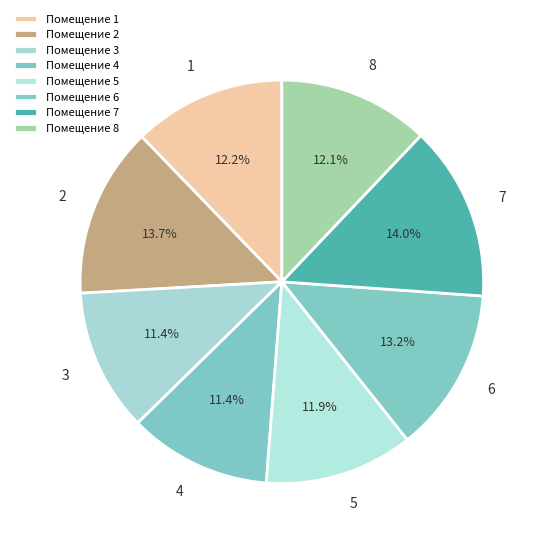

How many segments does this pie chart have?

8